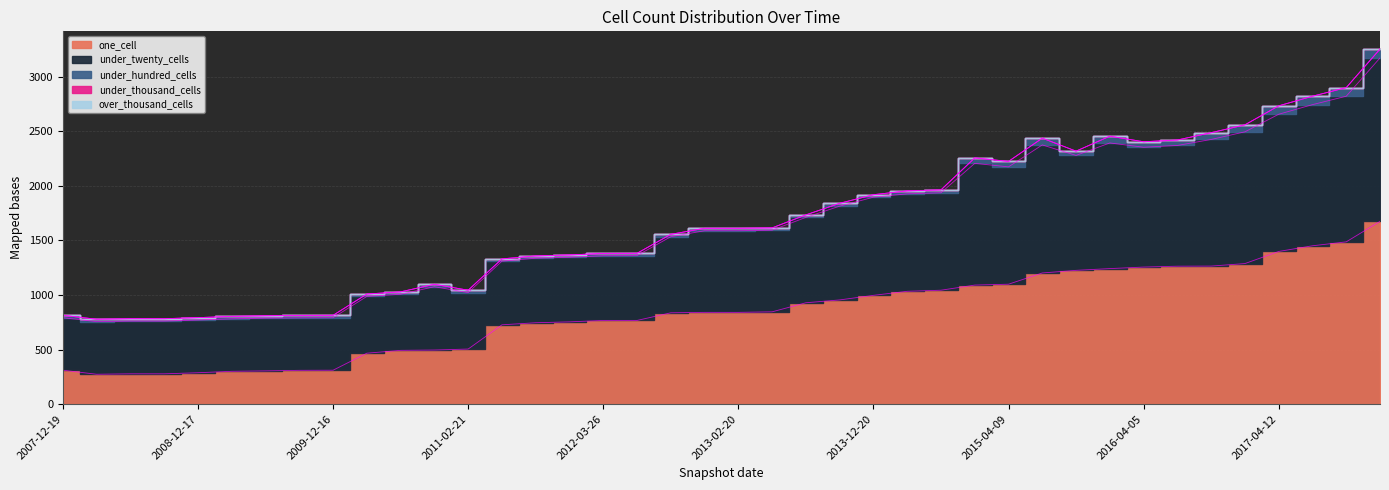

What are all the series names shown in the legend?

one_cell, under_twenty_cells, under_hundred_cells, under_thousand_cells, over_thousand_cells